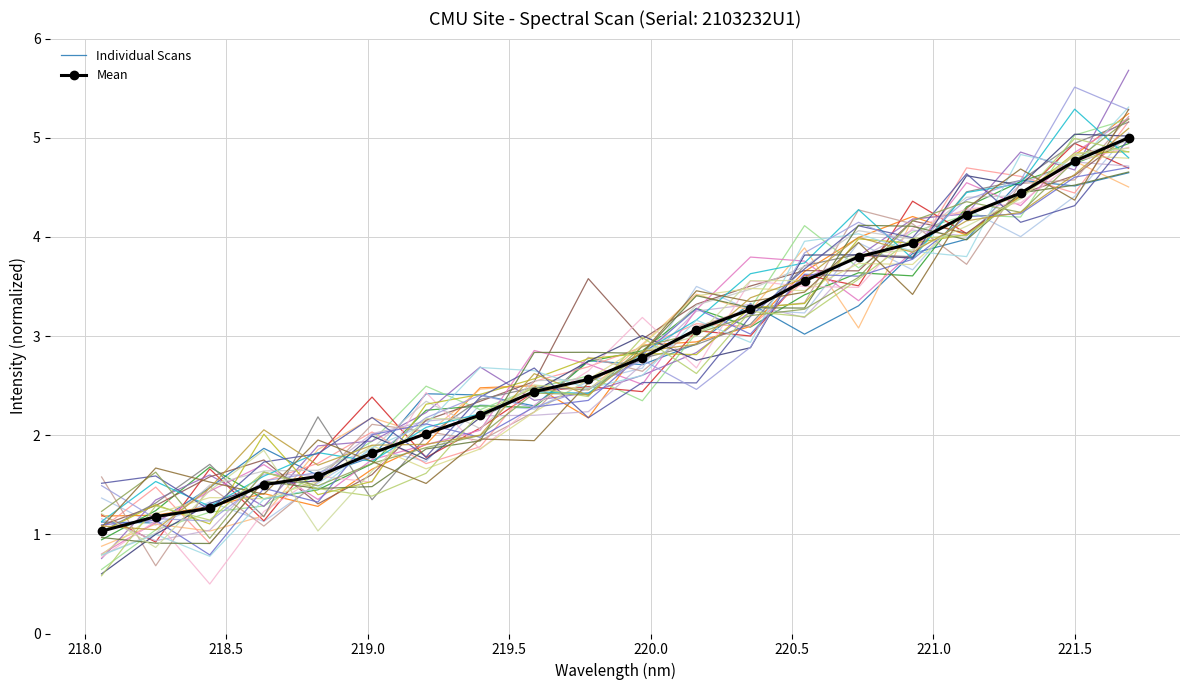

What is the minimum value for Individual Scans?

1.1